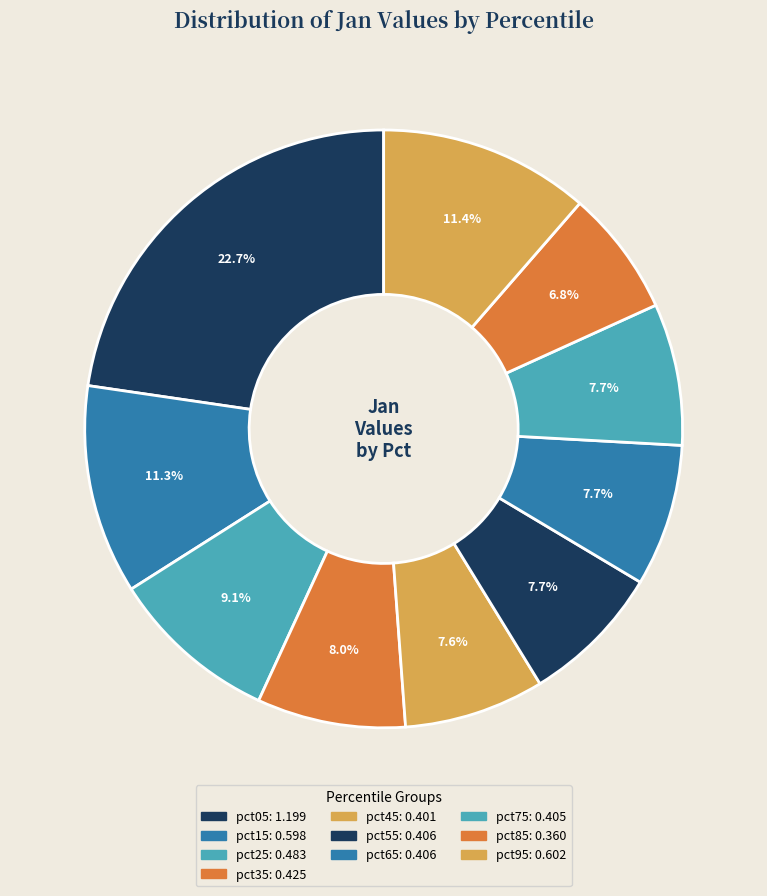

Is it true that pct75 is 8% of the pie?

True